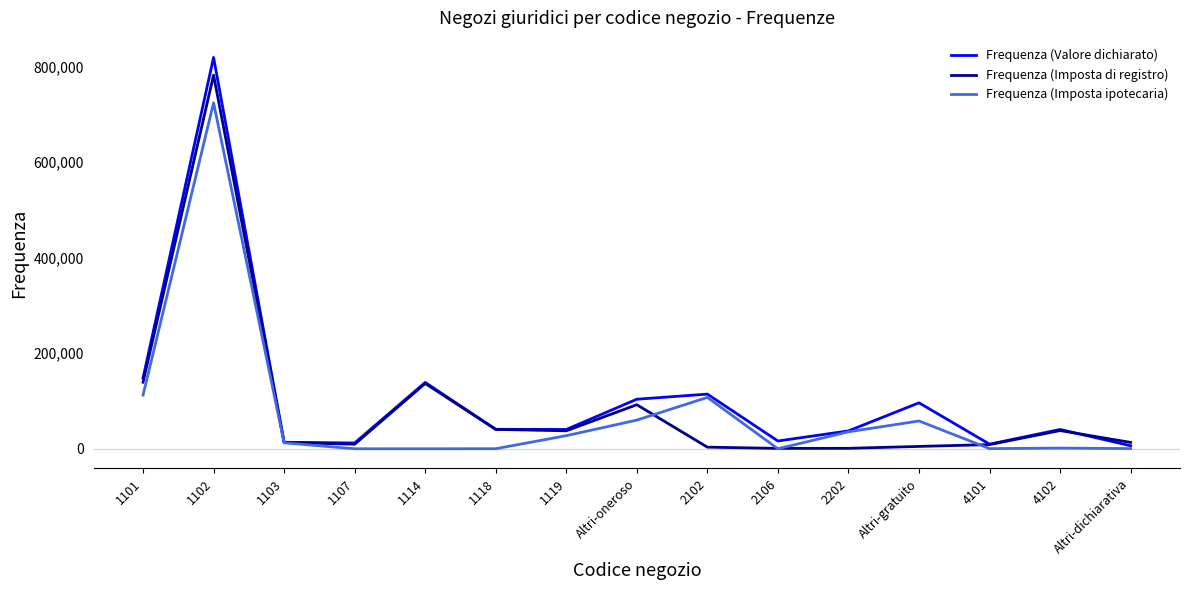

Which series has the largest range (max minus min)?

Frequenza (Valore dichiarato)